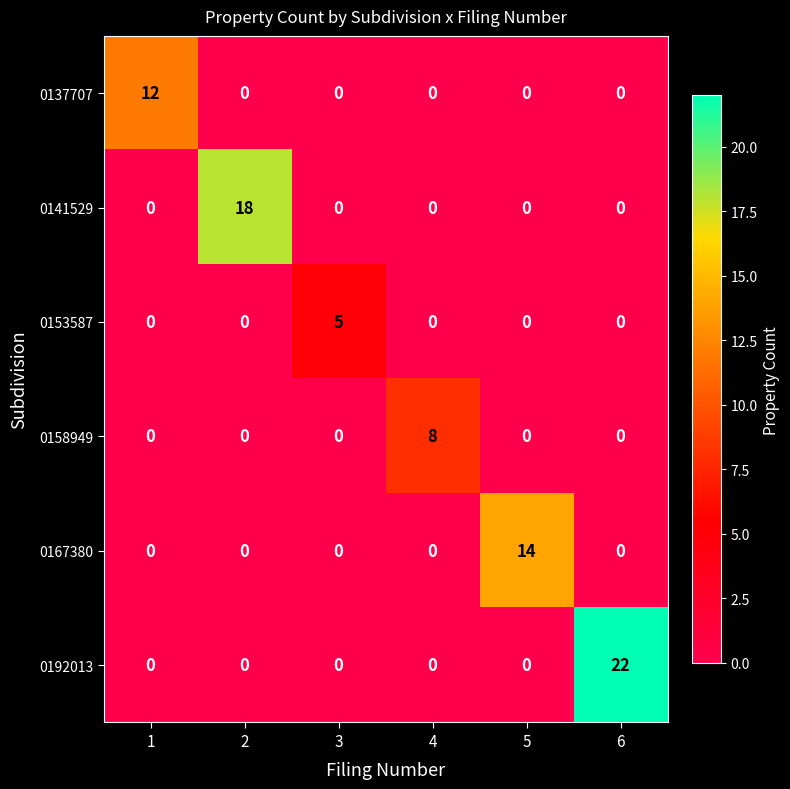

Which series has the largest total across all categories?

0192013